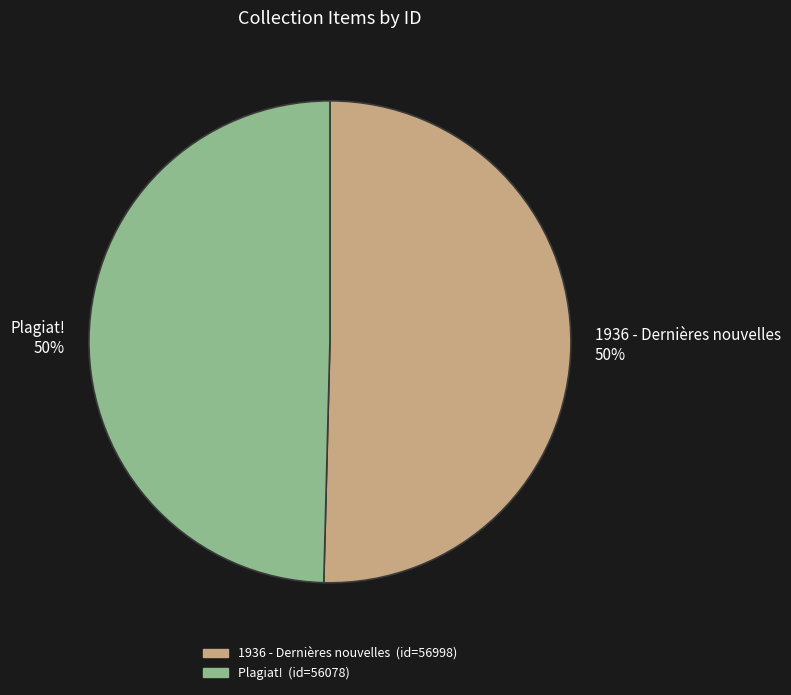

Count the number of slices in the pie.

2